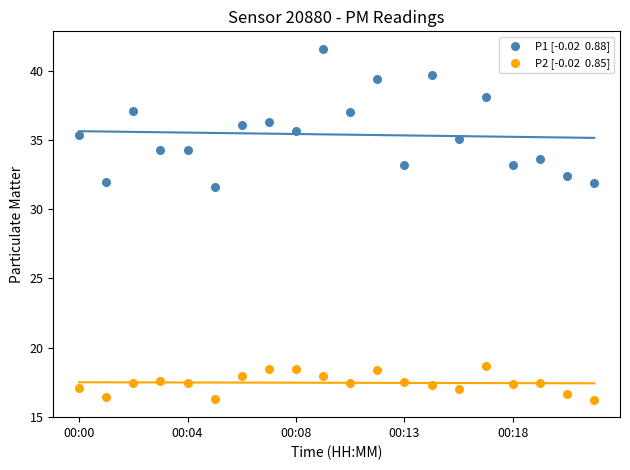

Across all series, what Y value is closest to 28?

31.6